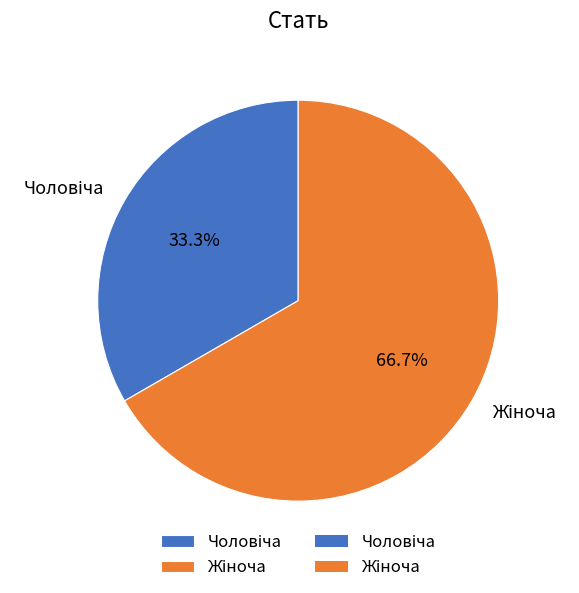

Does any single category account for the majority?

Yes